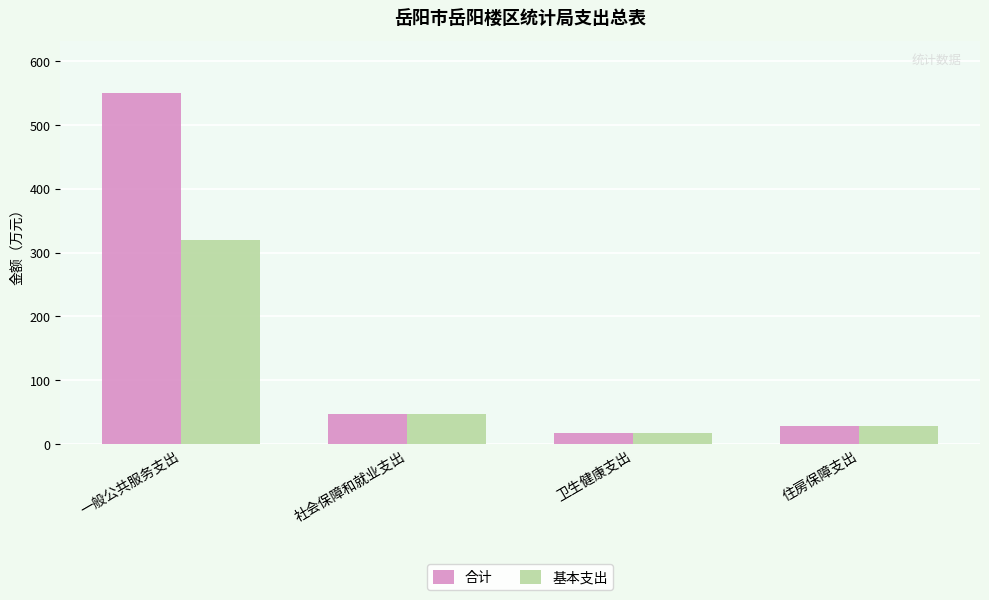

List the labels in order of 合计 value, largest first.

一般公共服务支出, 社会保障和就业支出, 住房保障支出, 卫生健康支出